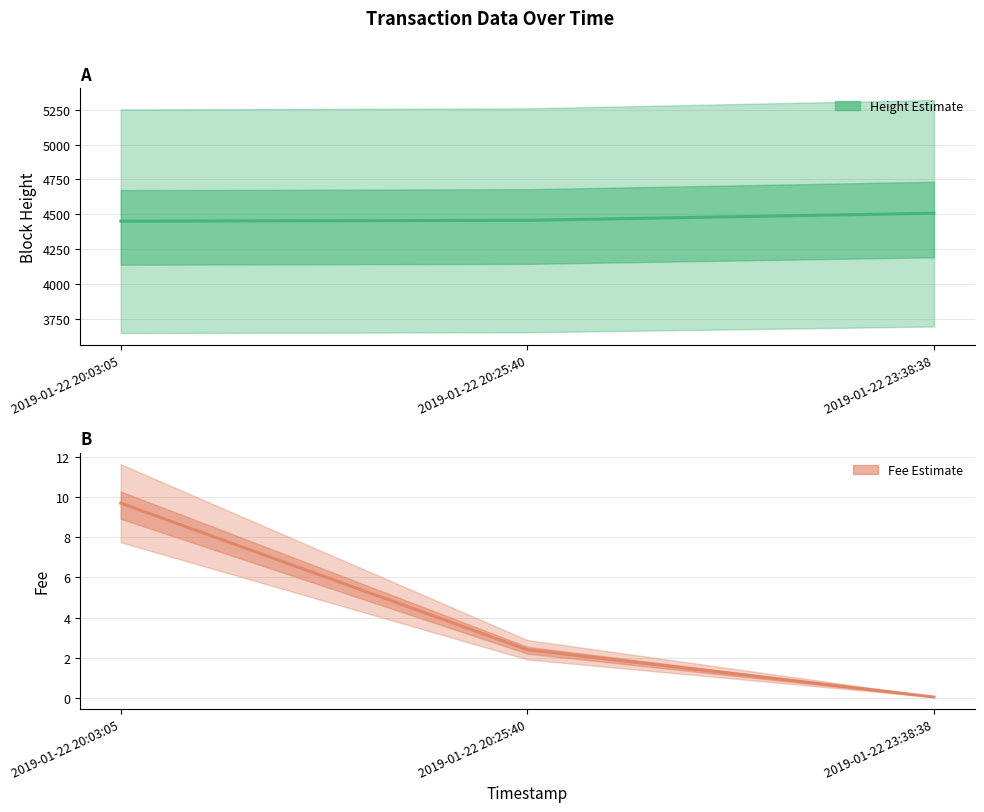

Rank the series by their average value, from lowest to highest.

Fee, Height